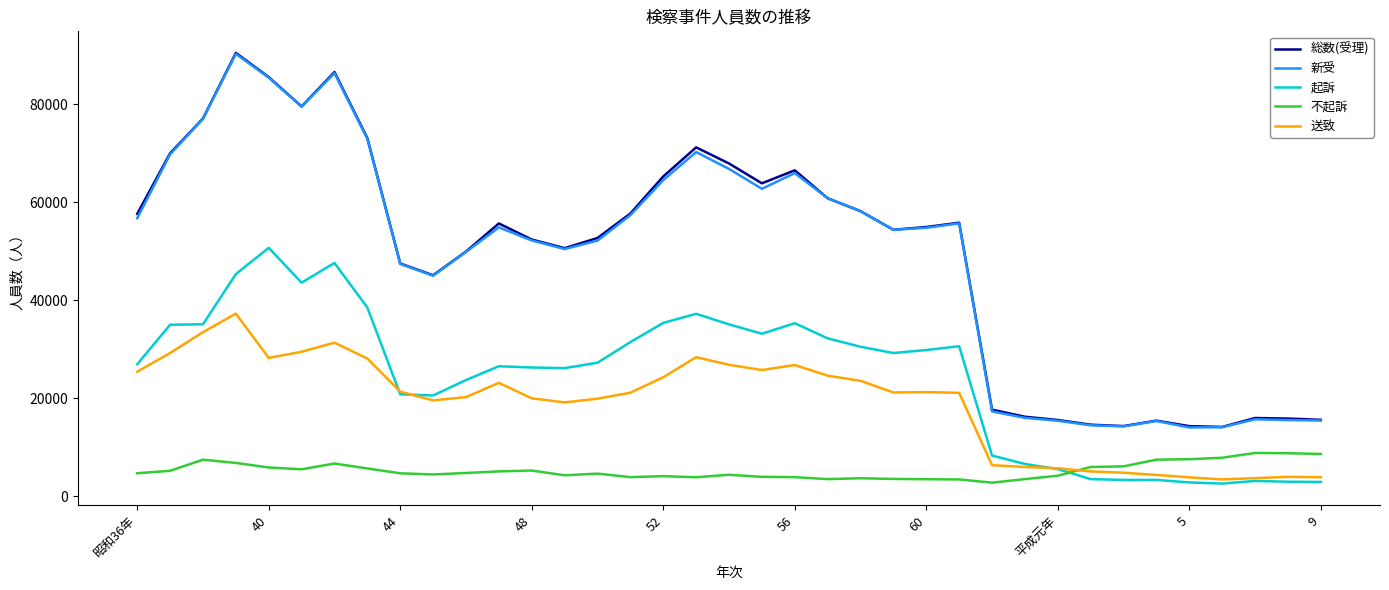

Is this an area chart (filled region under the line)?

No